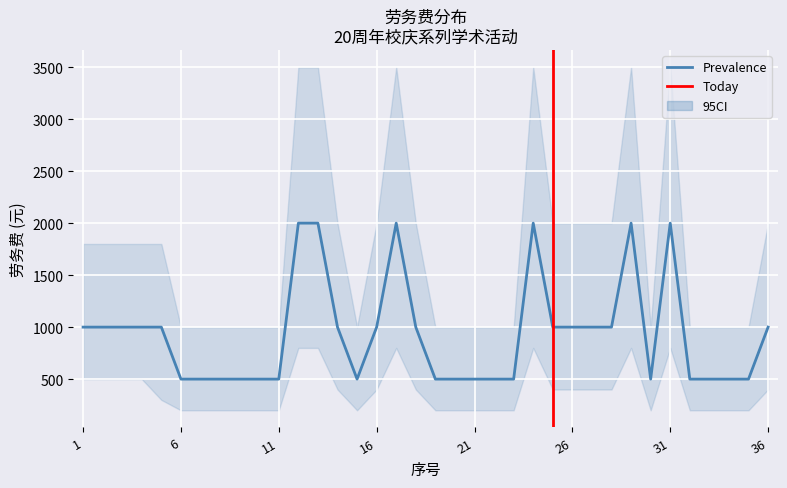

Is it true that Prevalence equals 695 at 14?

False